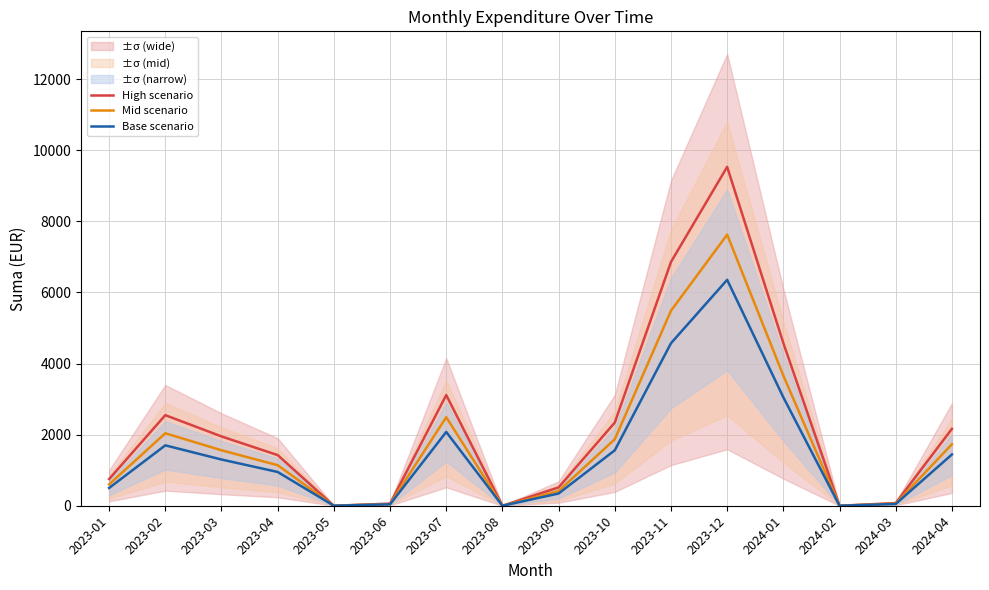

How many lines are shown in the chart?

3